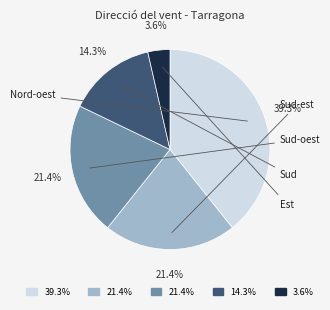

Does any single category account for the majority?

No